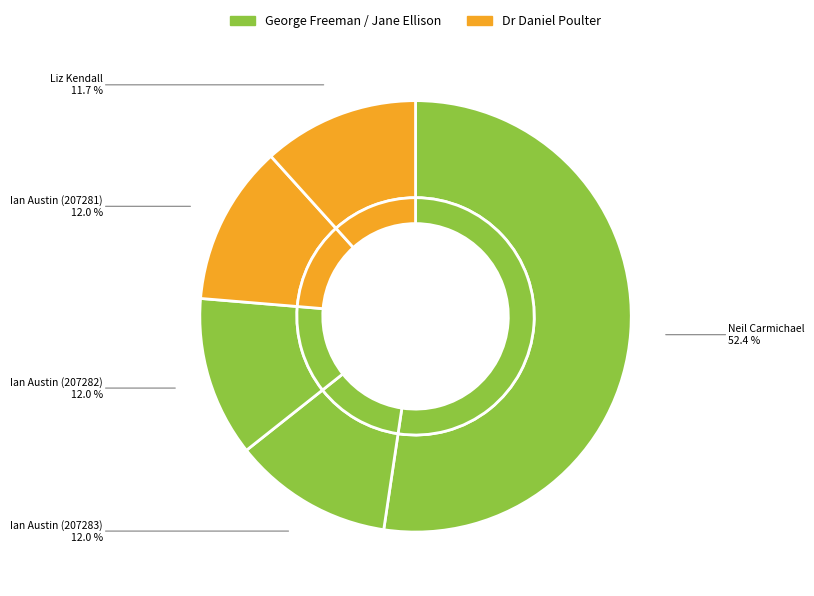

How many segments does this pie chart have?

5